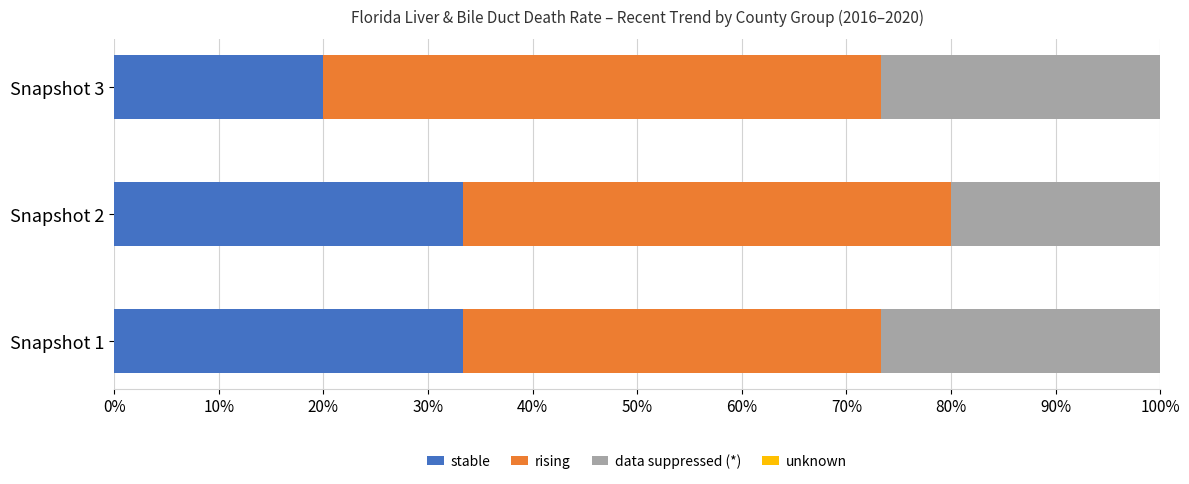

Count the number of categories in the chart.

3